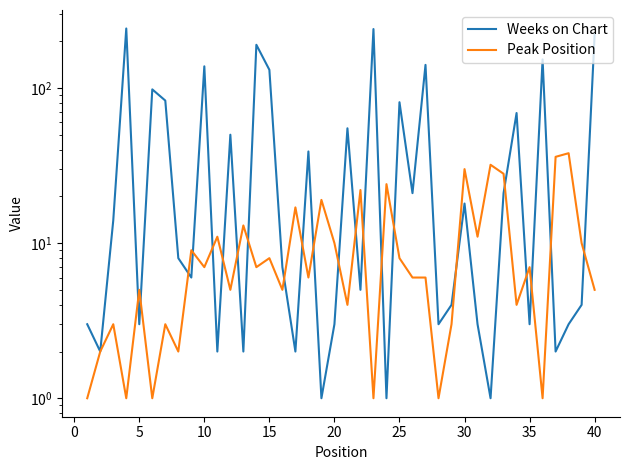

Is this an area chart (filled region under the line)?

No